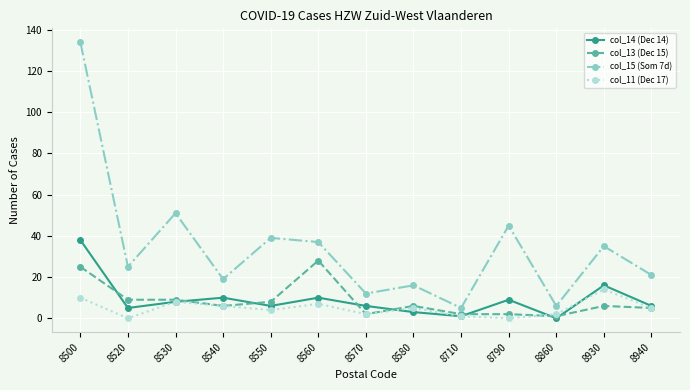

What is the difference between the maximum and minimum values in the col_15 (Som 7d) series?

129